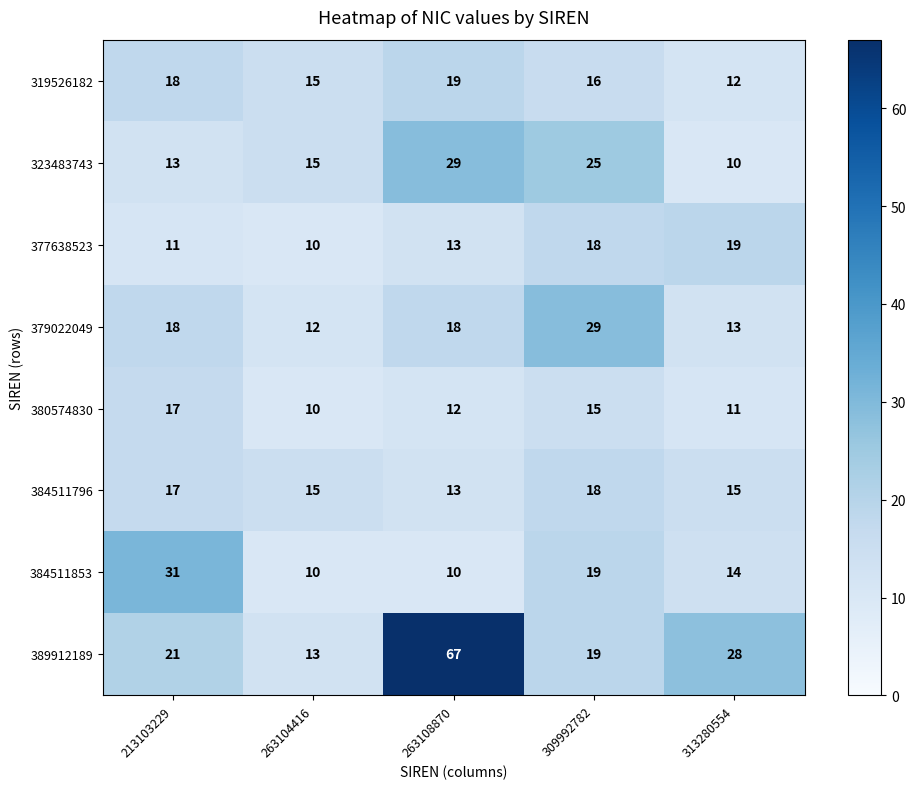

What is the sum of the 380574830 values at 309992782 and 313280554?

26